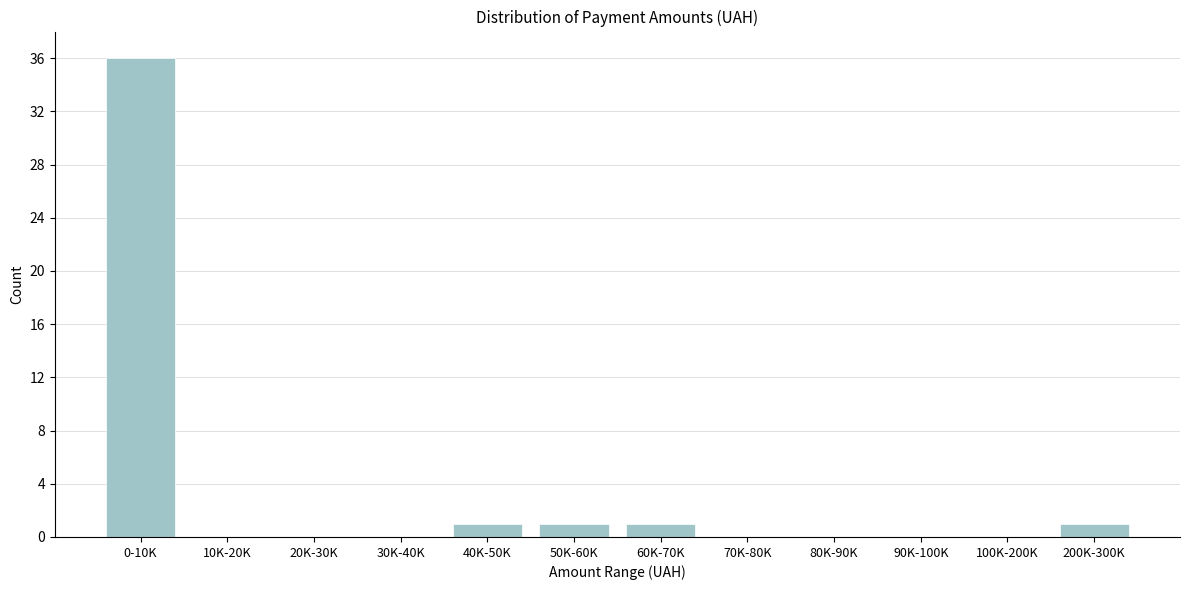

Reading right to left, what are all the values shown in this chart?

200K-300K=1	100K-200K=0	90K-100K=0	80K-90K=0	70K-80K=0	60K-70K=1	50K-60K=1	40K-50K=1	30K-40K=0	20K-30K=0	10K-20K=0	0-10K=36